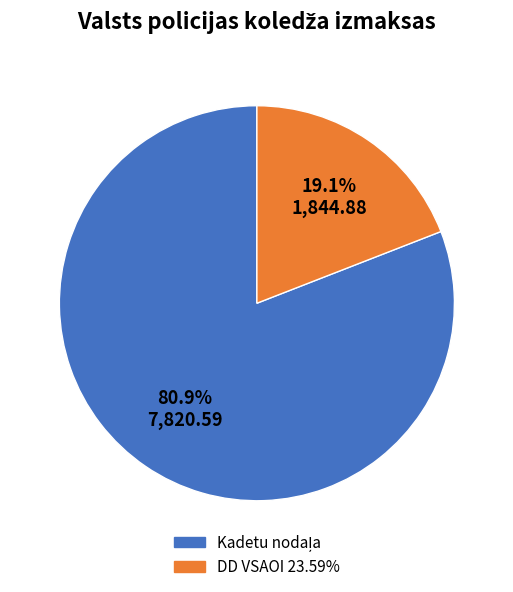

How much of the chart is everything except DD VSAOI 23.59%?

80.9%